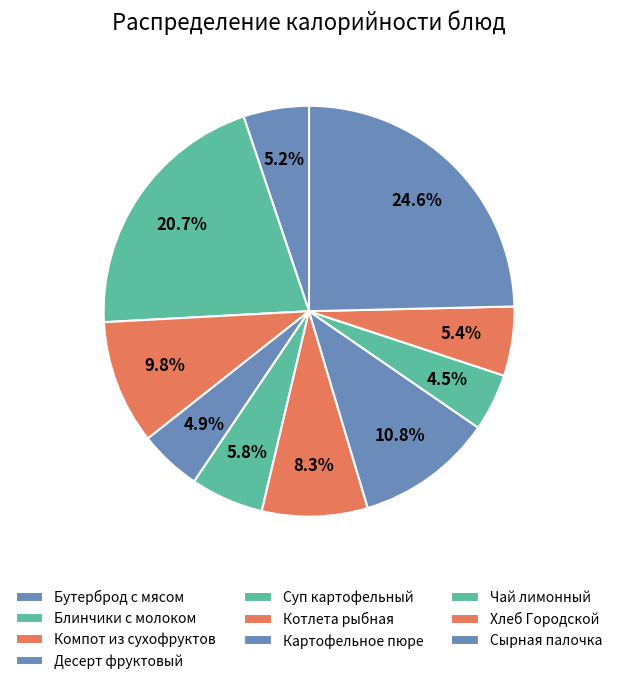

To the nearest percent, what is the difference between the Хлеб Городской and Блинчики с молоком slice percentages?

15%